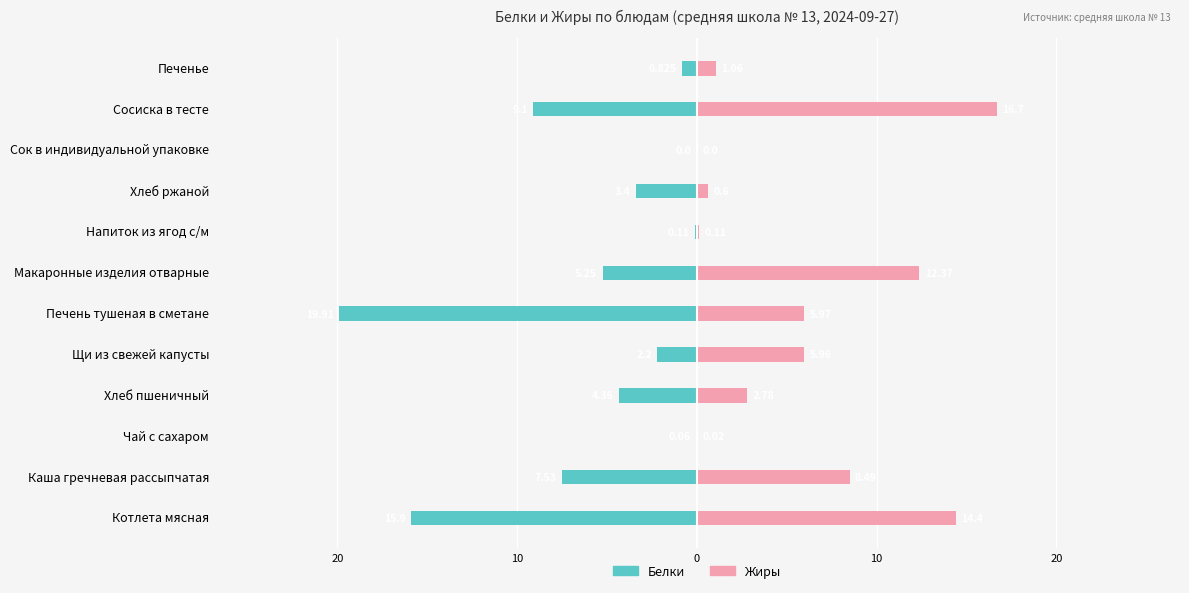

What is the minimum value shown in the chart?

-19.9